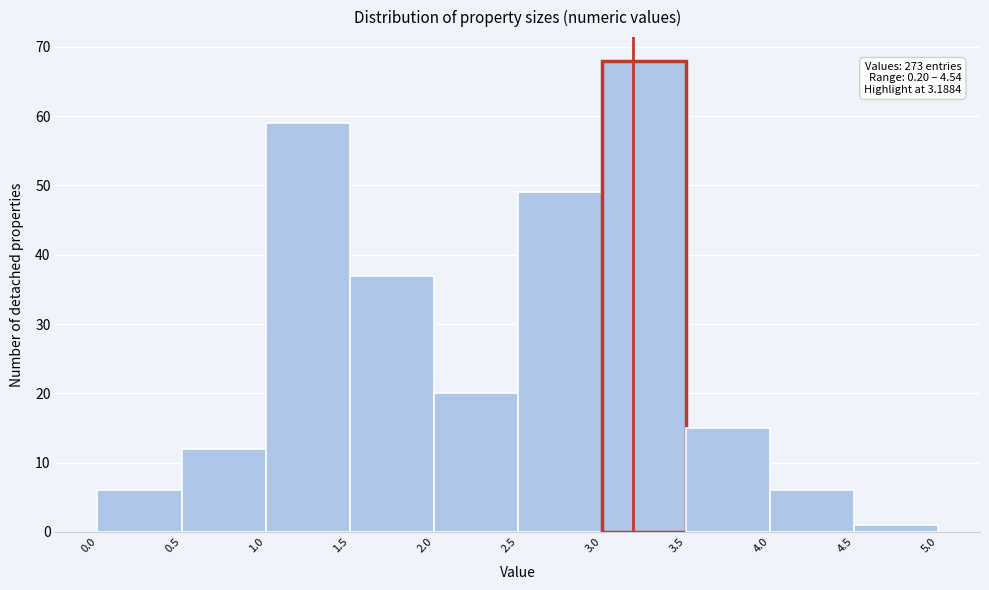

Over which range of the x-axis is the bar tallest?

3.0 to 3.5